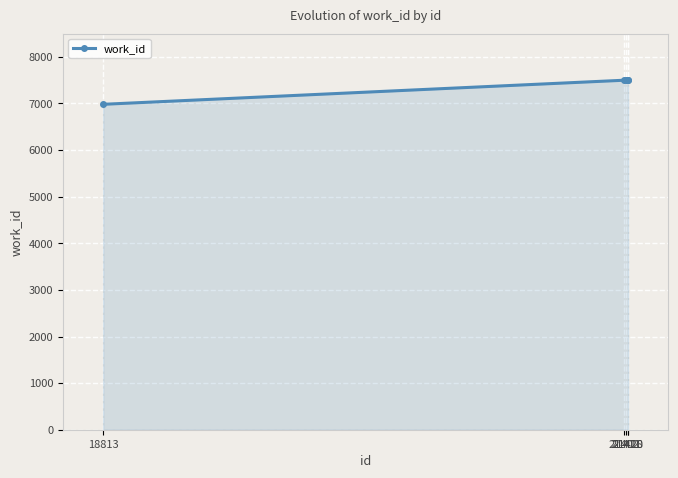

What is the sum of all values?

36983